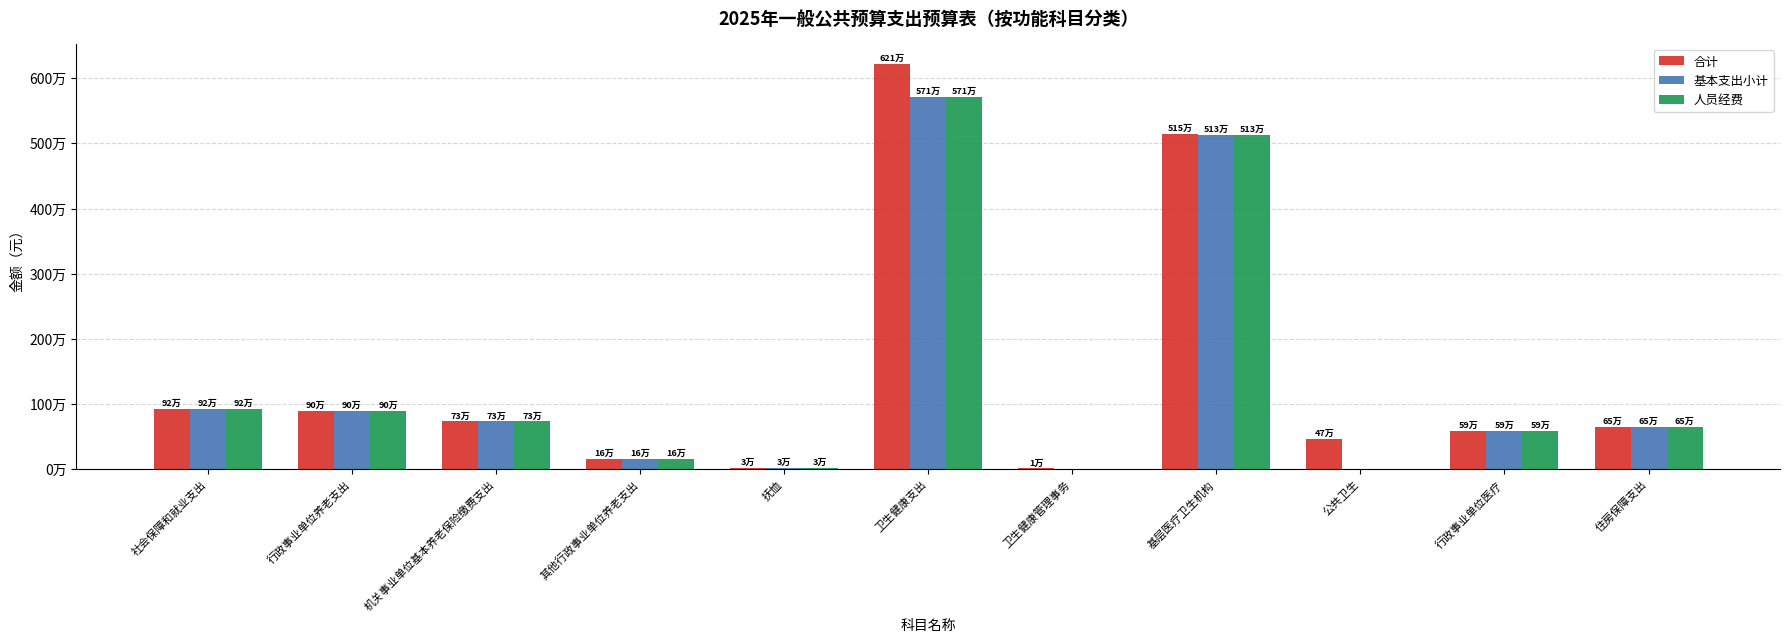

What position from the right is 其他行政事业单位养老支出?

8